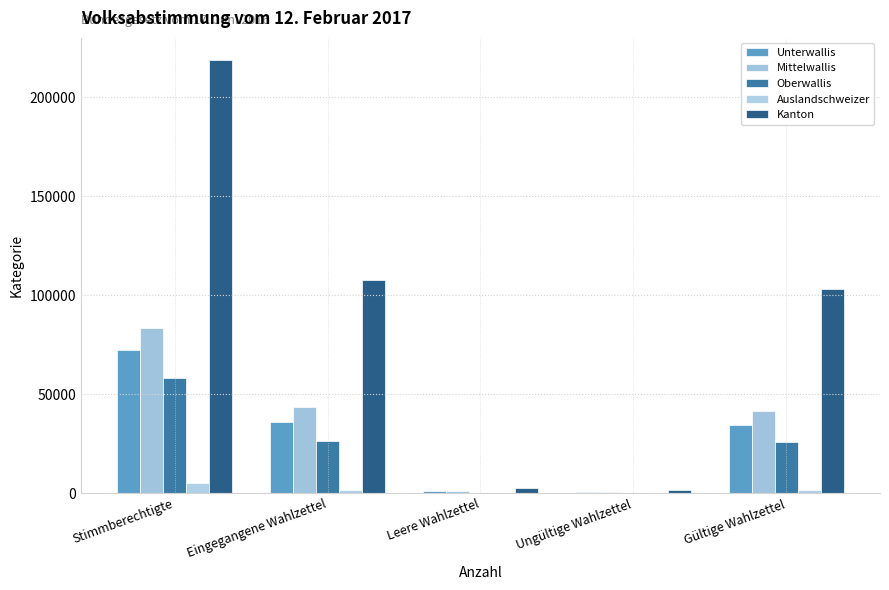

What is the minimum value for Auslandschweizer?

56